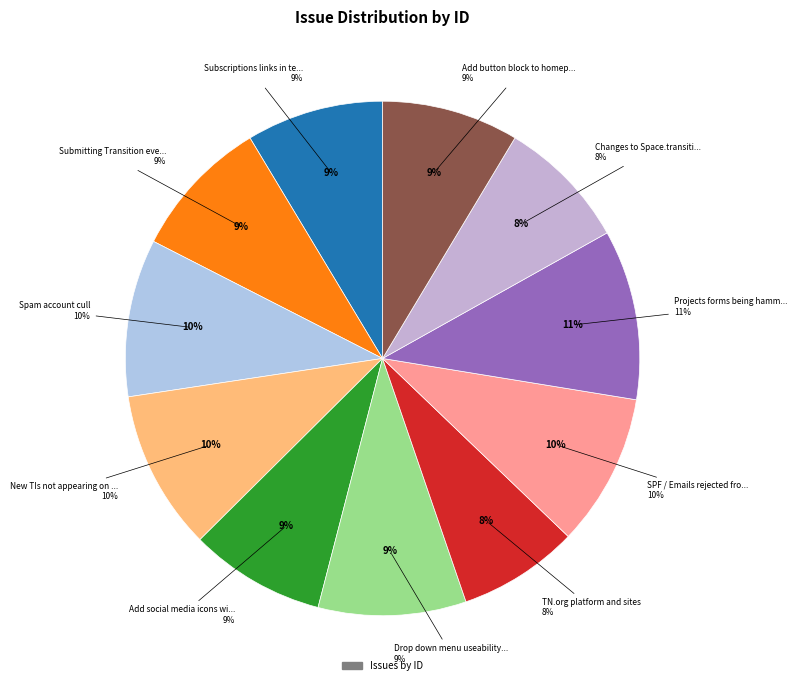

What portion of the pie excludes SPF / Emails rejected from website?

90.4%